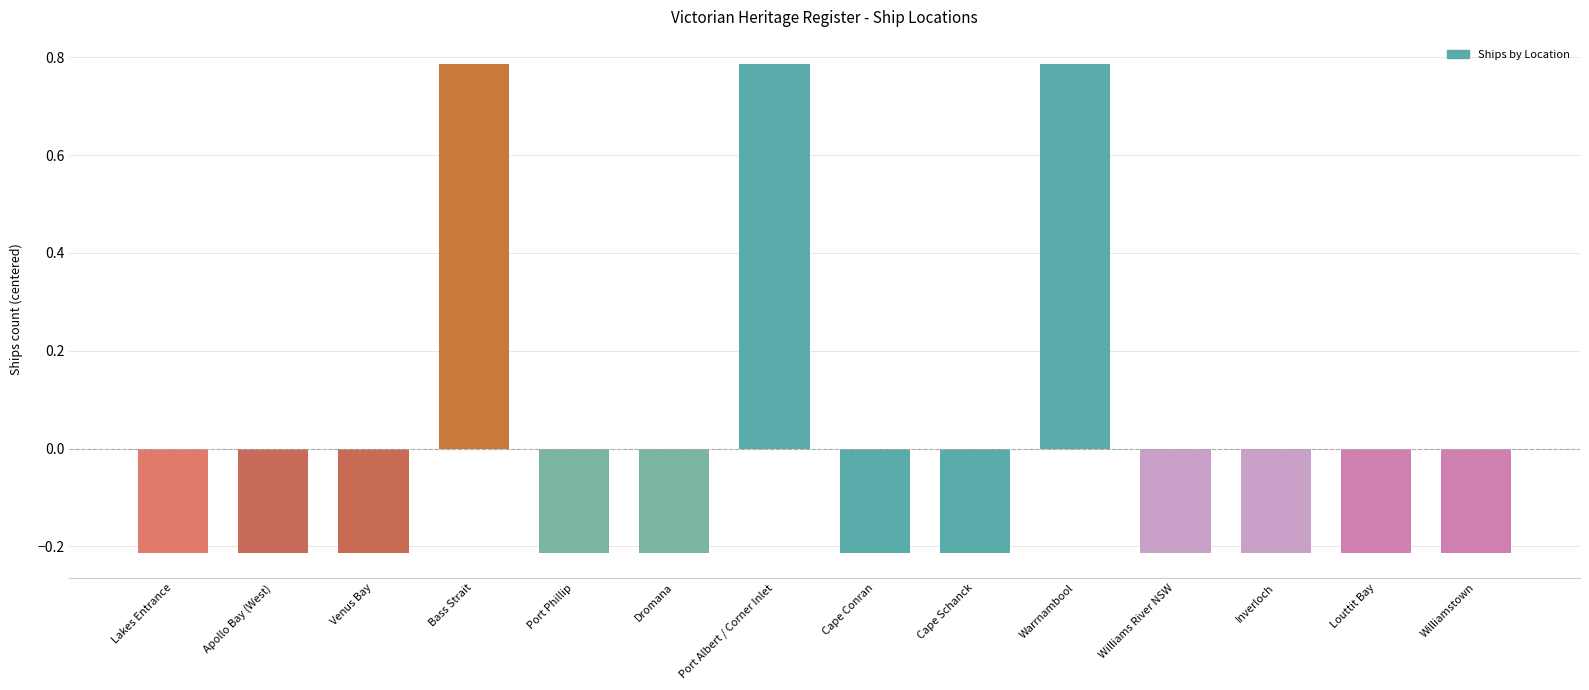

What is the label of the 4th bar from the right?

Williams River NSW